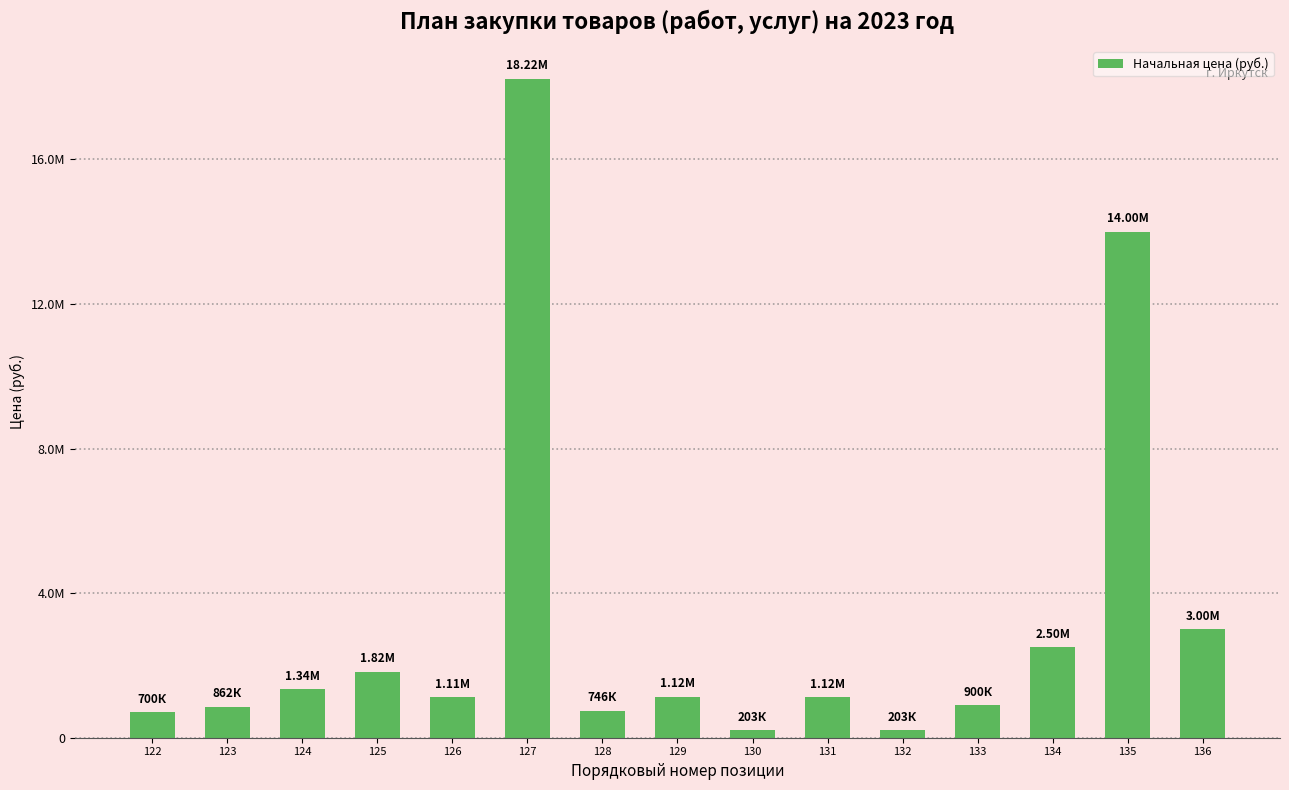

The chart shows a value of 700000.0 at 122. True or false?

True